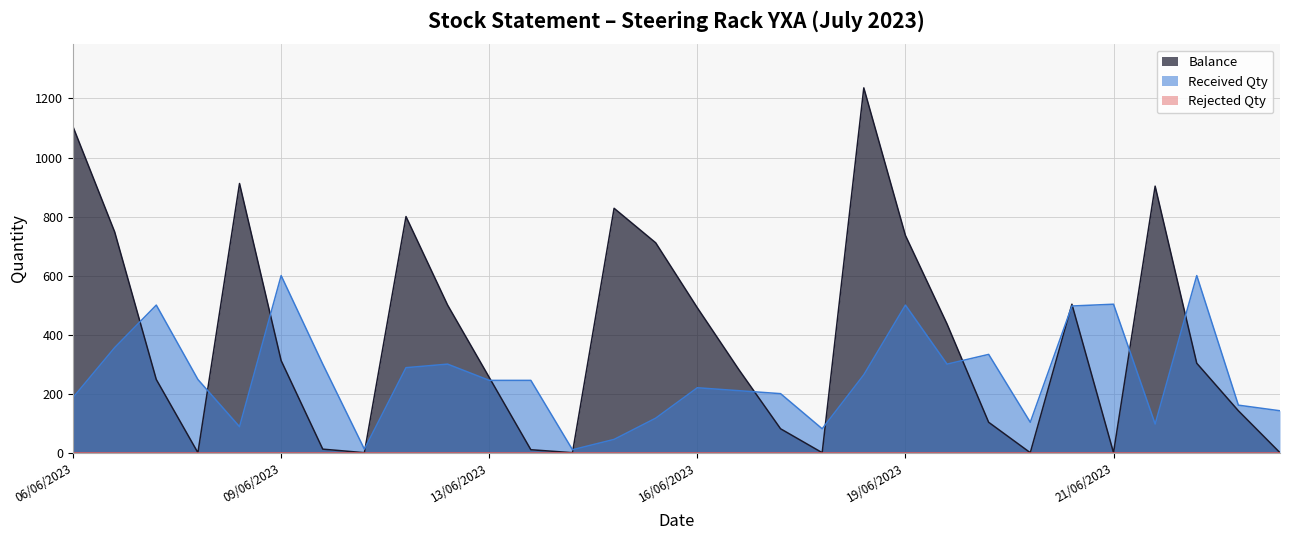

Does the chart display data point markers on the line(s)?

No